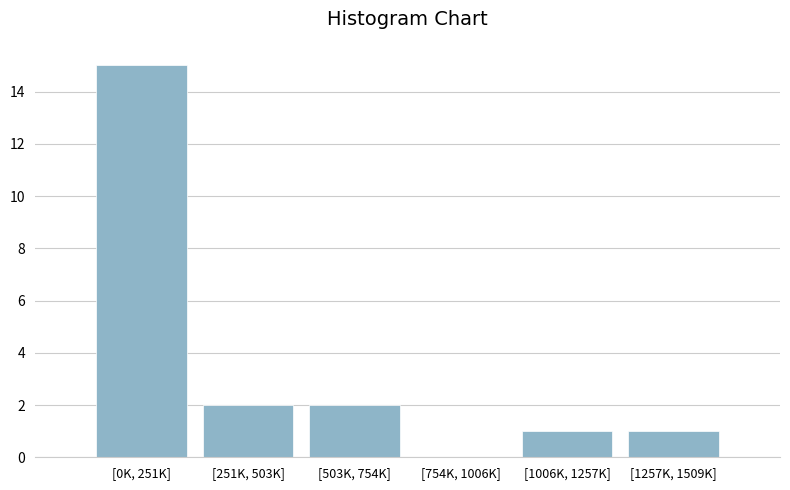

Reading left to right, extract all data points from this chart.

[0K, 251K]=15	[251K, 503K]=2	[503K, 754K]=2	[754K, 1006K]=0	[1006K, 1257K]=1	[1257K, 1509K]=1